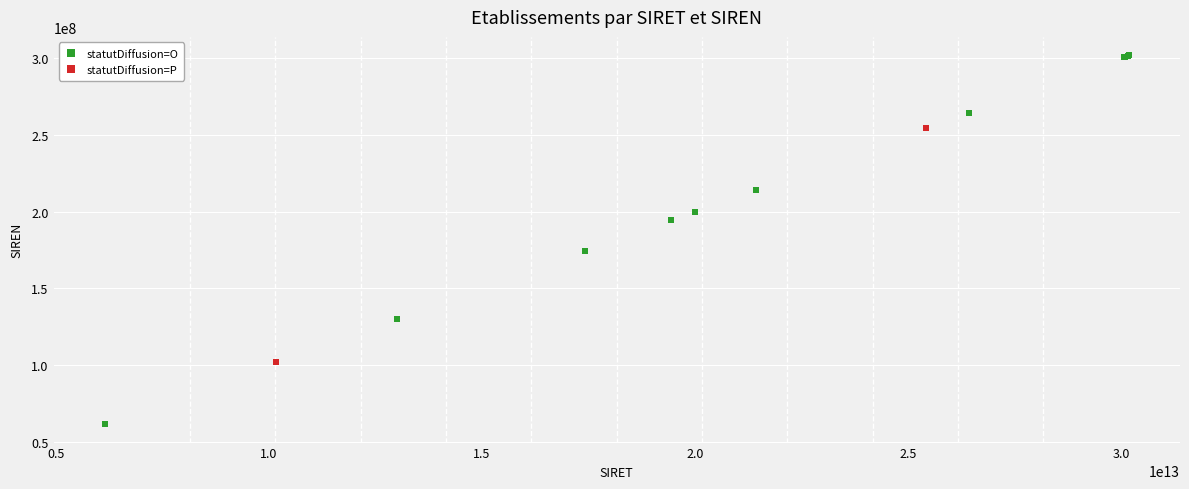

What are all the series names shown in the legend?

statutDiffusion=O, statutDiffusion=P